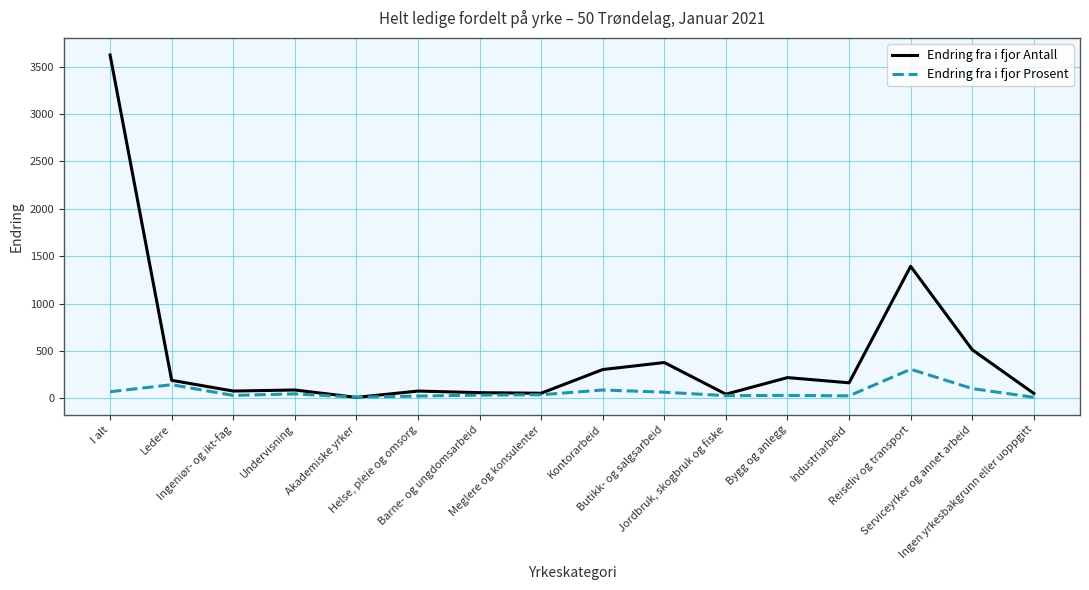

The Endring fra i fjor Antall series shows 190 at Ledere. True or false?

True